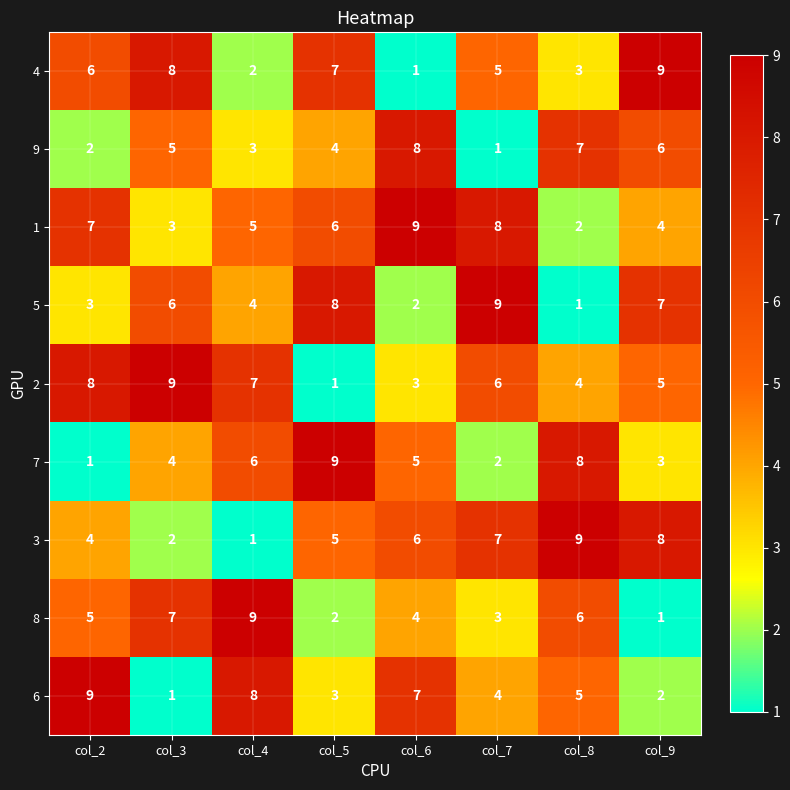

At col_8, list the series in order from largest to smallest.

3, 7, 9, 8, 6, 2, 4, 1, 5